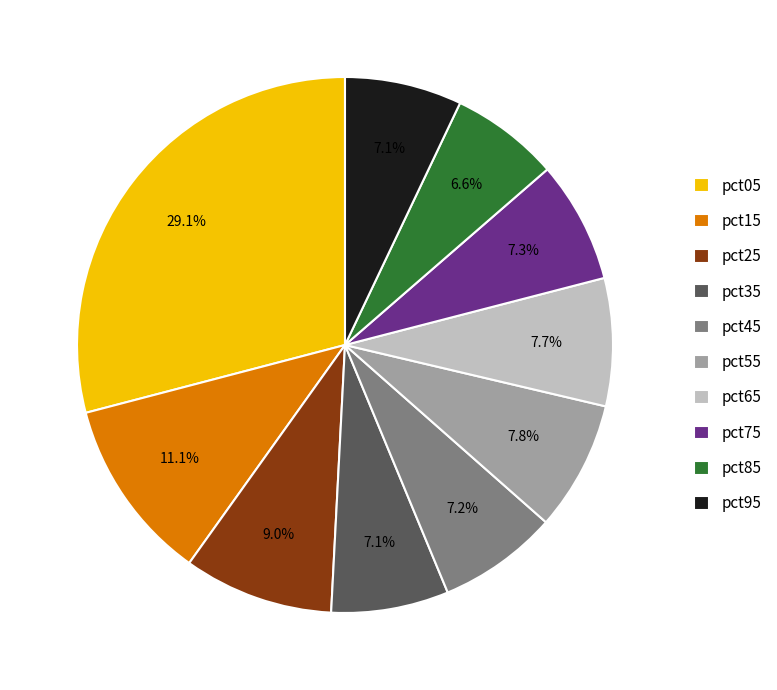

Combined, do pct45 and pct05 account for over 50%?

No